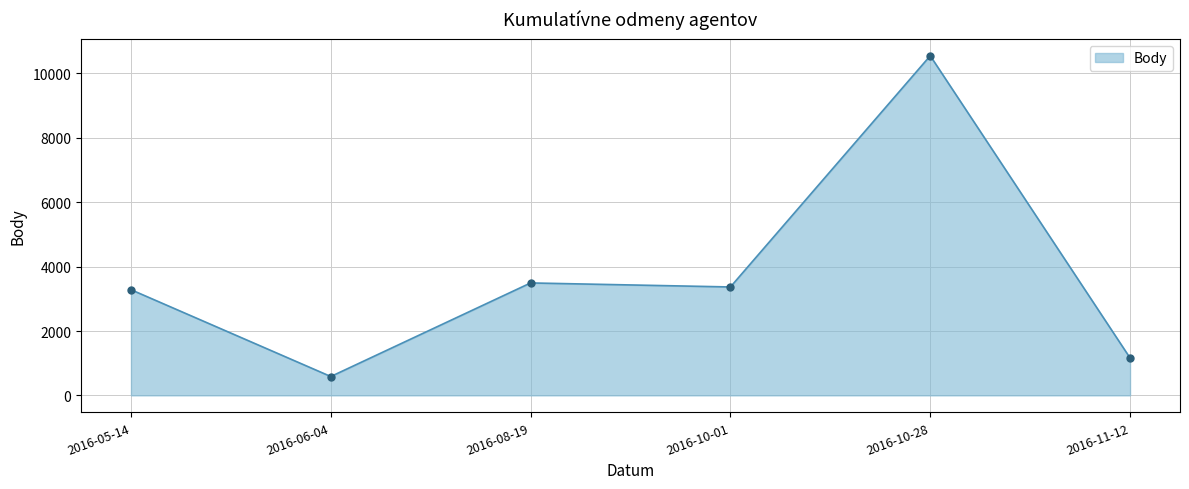

True or false: the data shows 1121 at 2016-05-14.

False